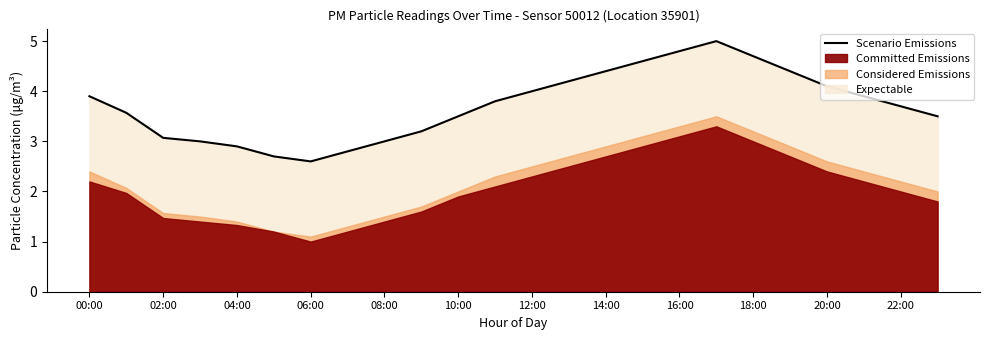

What is the lowest value of the Scenario Emissions series?

2.6